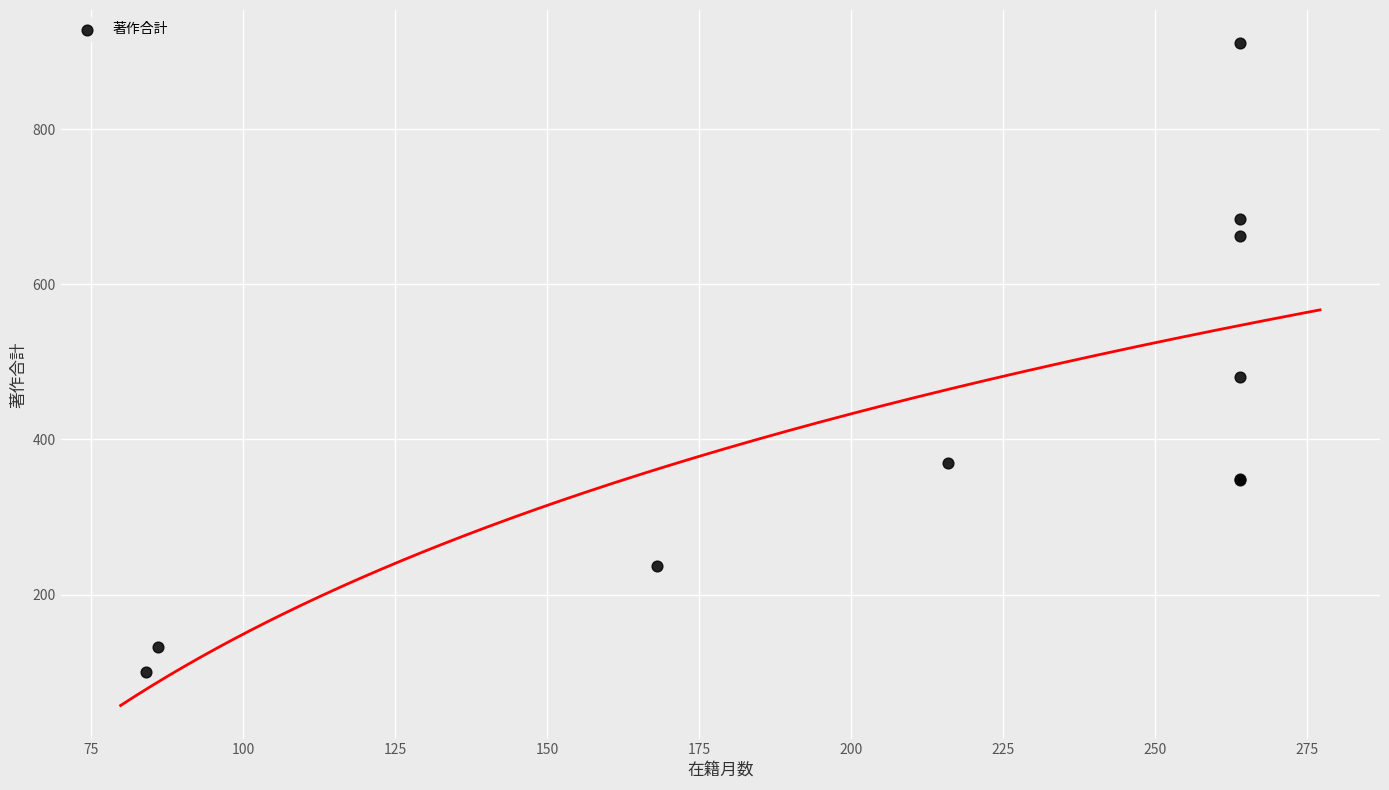

What Y value in the scatter plot is closest to 505?

480